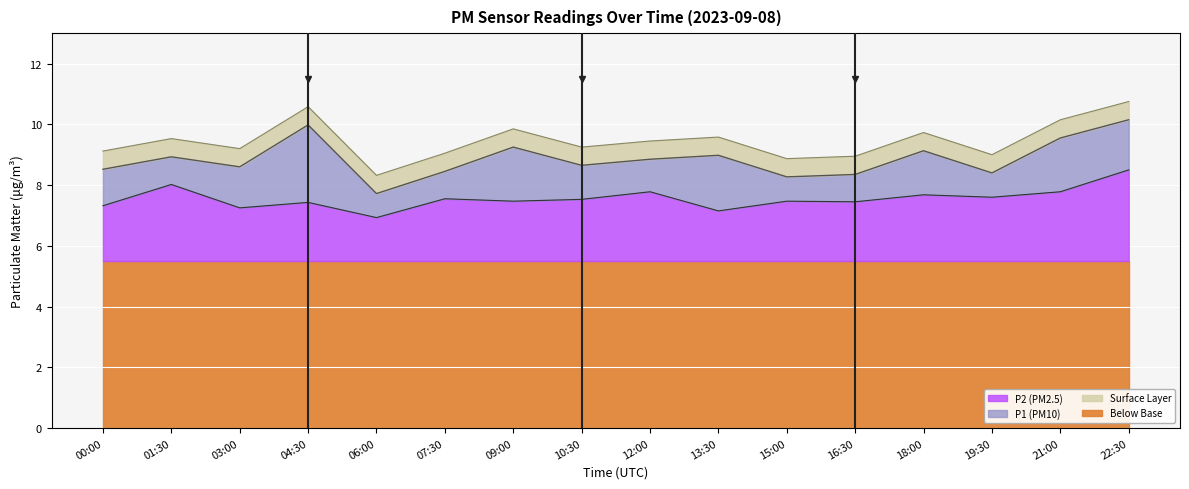

Reading left to right, extract all data points from this chart.

P1: 00:00=8.5	01:30=8.9	03:00=8.6	04:30=10.0	06:00=7.7	07:30=8.4	09:00=9.2	10:30=8.7	12:00=8.8	13:30=9.0	15:00=8.3	16:30=8.3	18:00=9.1	19:30=8.4	21:00=9.6	22:30=10.2
P2: 00:00=7.3	01:30=8.0	03:00=7.2	04:30=7.4	06:00=6.9	07:30=7.5	09:00=7.5	10:30=7.5	12:00=7.8	13:30=7.2	15:00=7.5	16:30=7.5	18:00=7.7	19:30=7.6	21:00=7.8	22:30=8.5